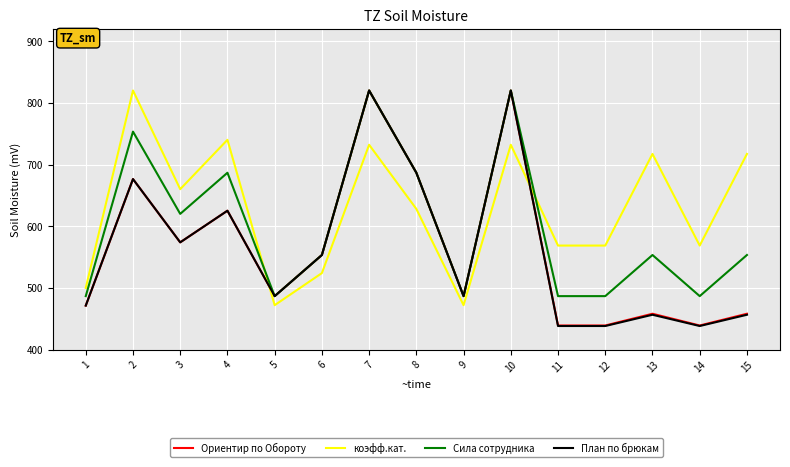

True or false: коэфф.кат. has more than 2 interior local peaks.

True